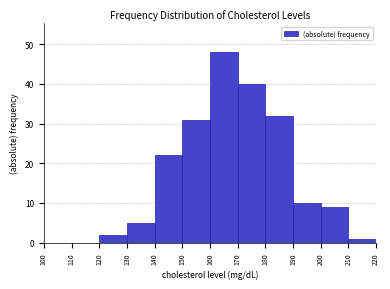

Reading left to right, transcribe this chart: for each bar, give the range it covers on the x-axis and its height. The values are not printed on the chart, so give them approximately, as read against the axis.

100 to 110: 0
110 to 120: 0
120 to 130: 2
130 to 140: 5
140 to 150: 22
150 to 160: 31
160 to 170: 48
170 to 180: 40
180 to 190: 32
190 to 200: 10
200 to 210: 9
210 to 220: 1